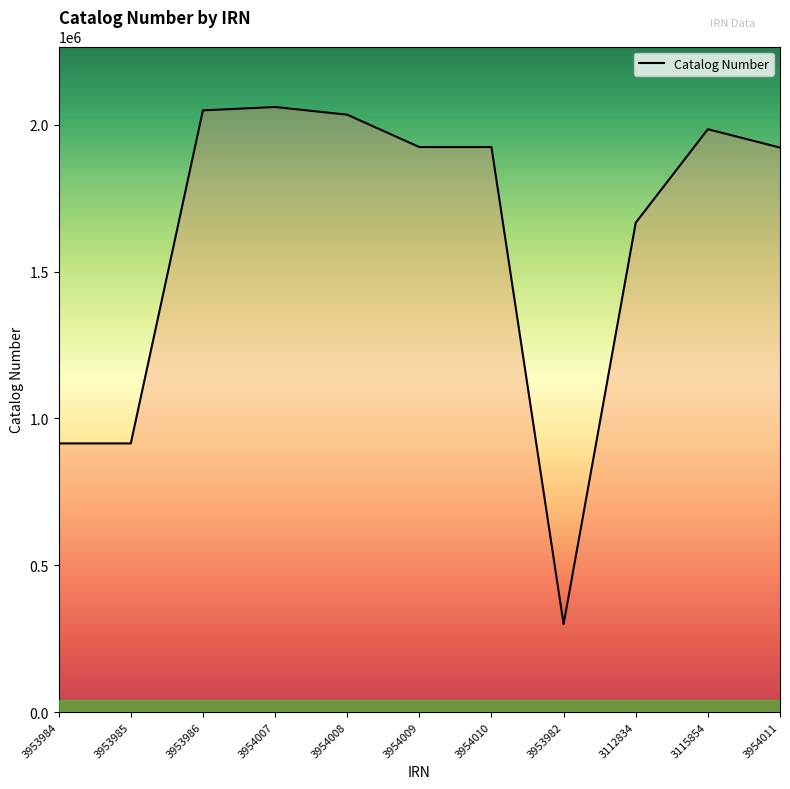

What is the difference between the maximum and minimum values?

1761522